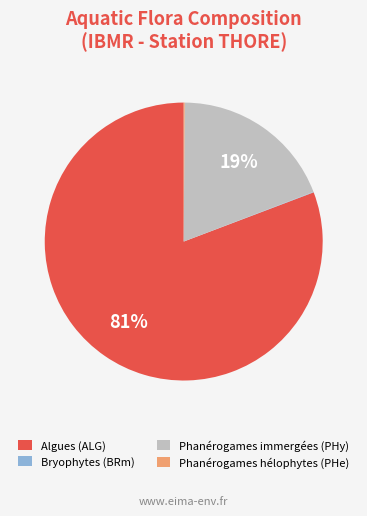

The Algues (ALG) slice represents 95% of the pie. True or false?

False